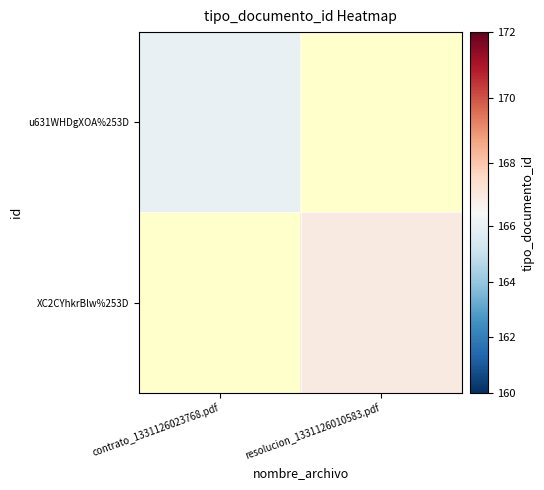

What is the greatest value displayed?

167.0